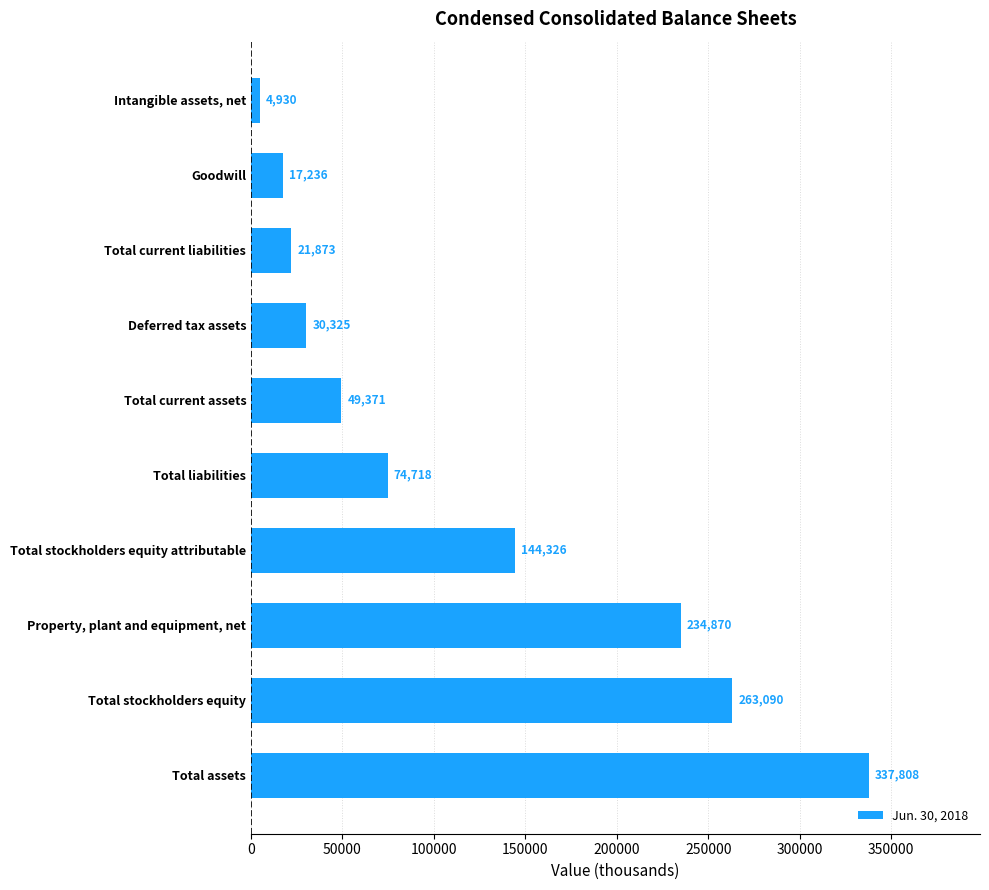

Where is the data nearest to the value 171369?

Total stockholders equity attributable